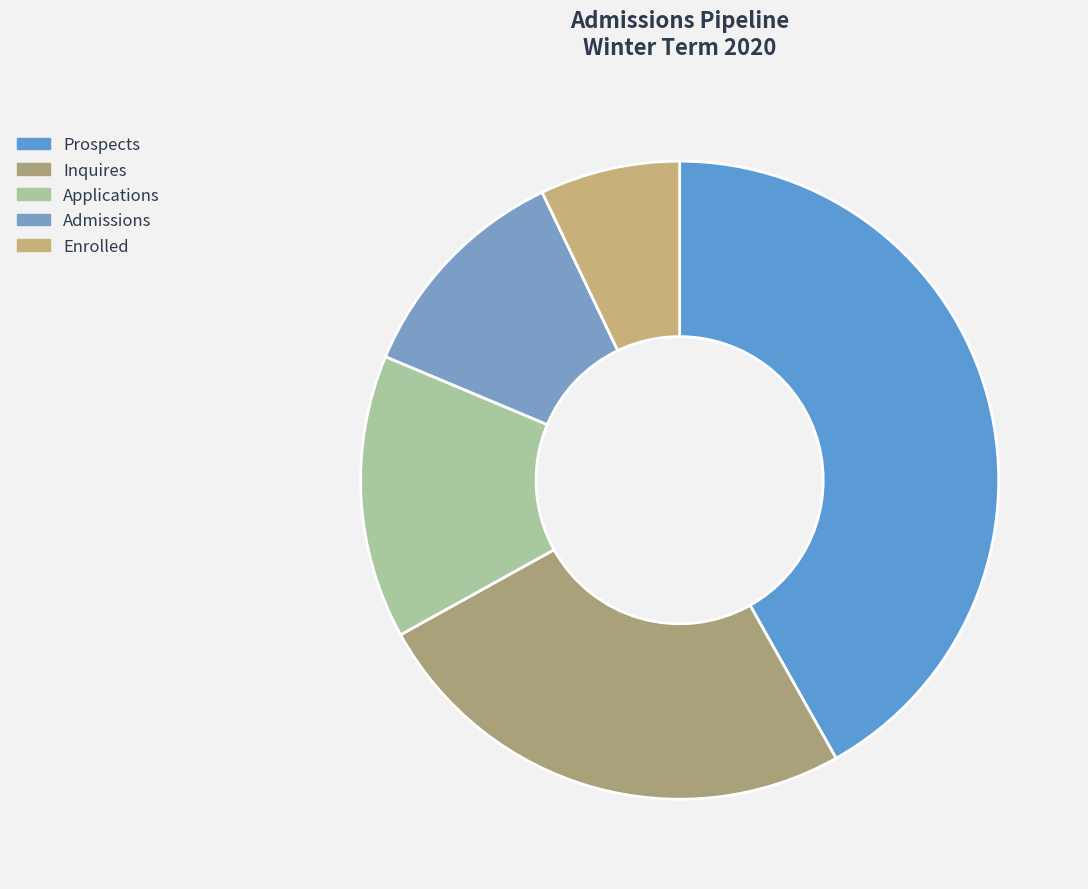

Does any single category account for the majority?

No